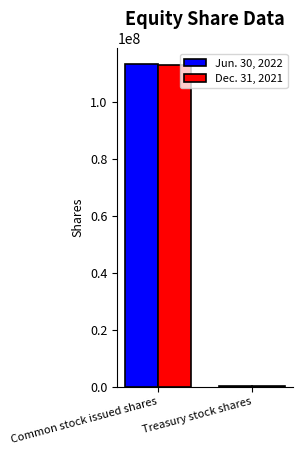

At which category is the sum across all series the highest?

Common stock issued shares